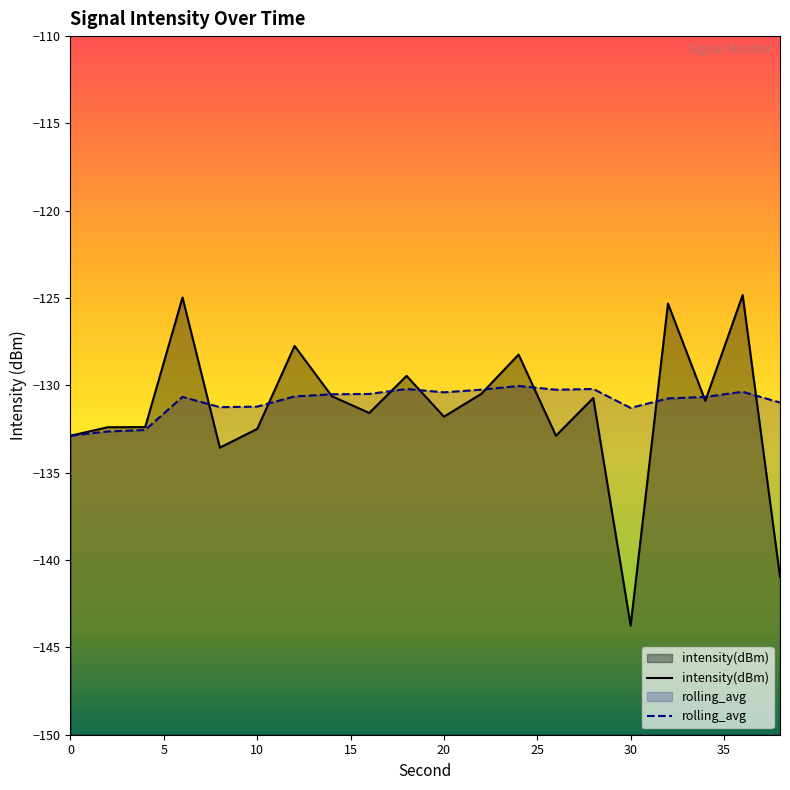

The value of intensity(dBm) at 14 is -90.4. True or false?

False